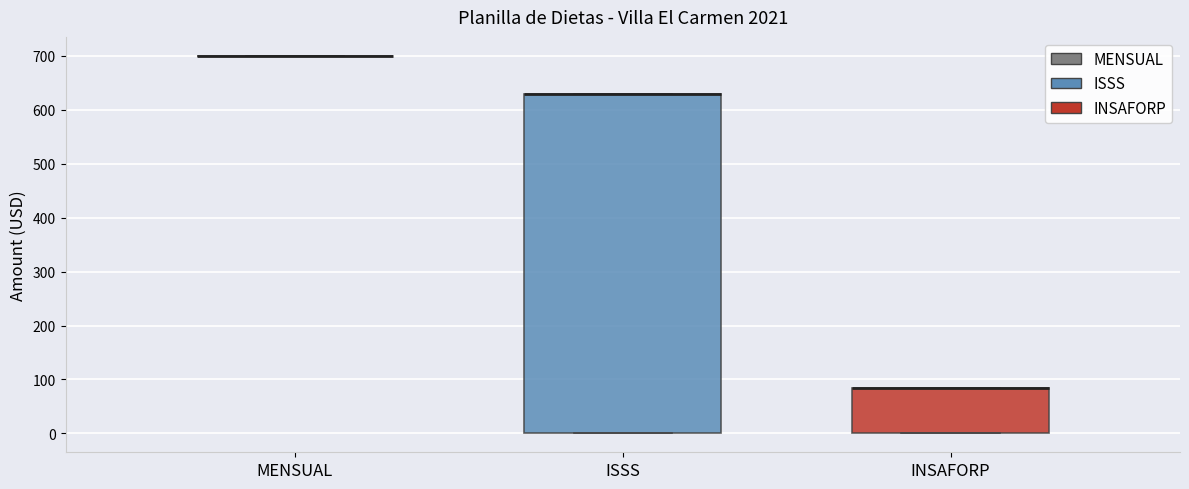

Reading left to right, transcribe this box plot: for each box, give where its median line is, the range the box spans, and where its two whiskers end, as read against the y-axis. The values are not printed on the chart, so give them approximately, as read against the axis.

MENSUAL: box collapsed to a line at 700, whiskers 700 to 700
ISSS: median 630 (drawn on the box's upper edge), box 0 to 630, whiskers 0 to 630
INSAFORP: median 80 (drawn on the box's upper edge), box 0 to 80, whiskers 0 to 80